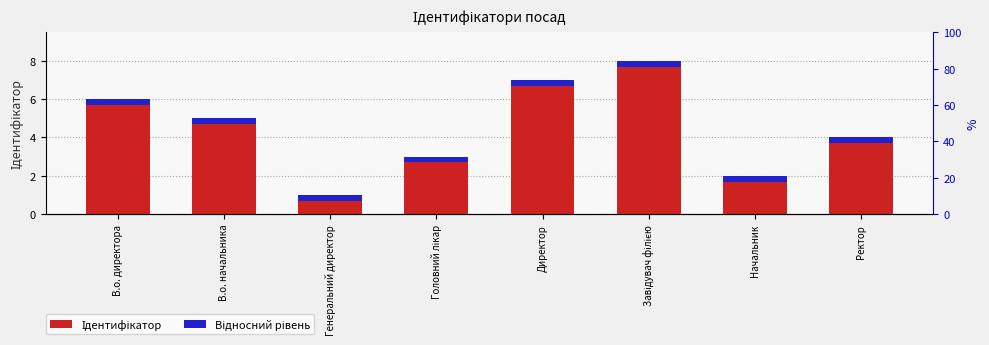

Between Генеральний директор and Начальник, which series saw the biggest shift?

Ідентифікатор